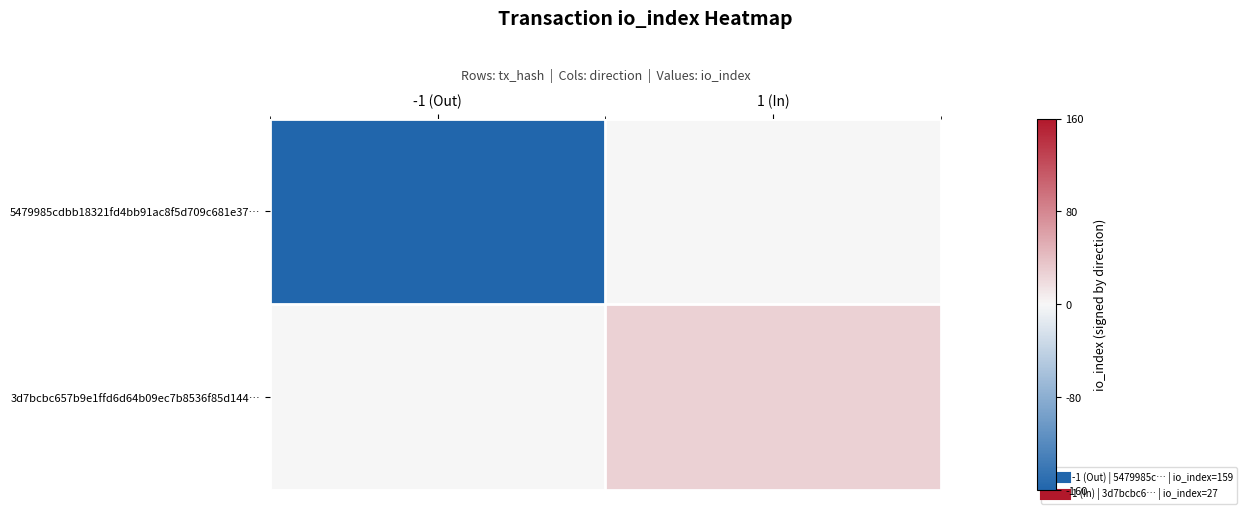

What is the smallest value displayed?

-159